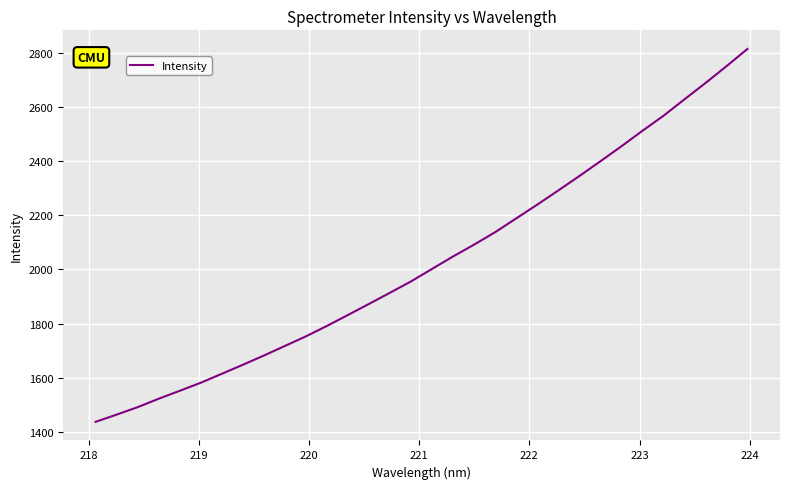

What is the difference between the maximum and minimum values?

1377.9